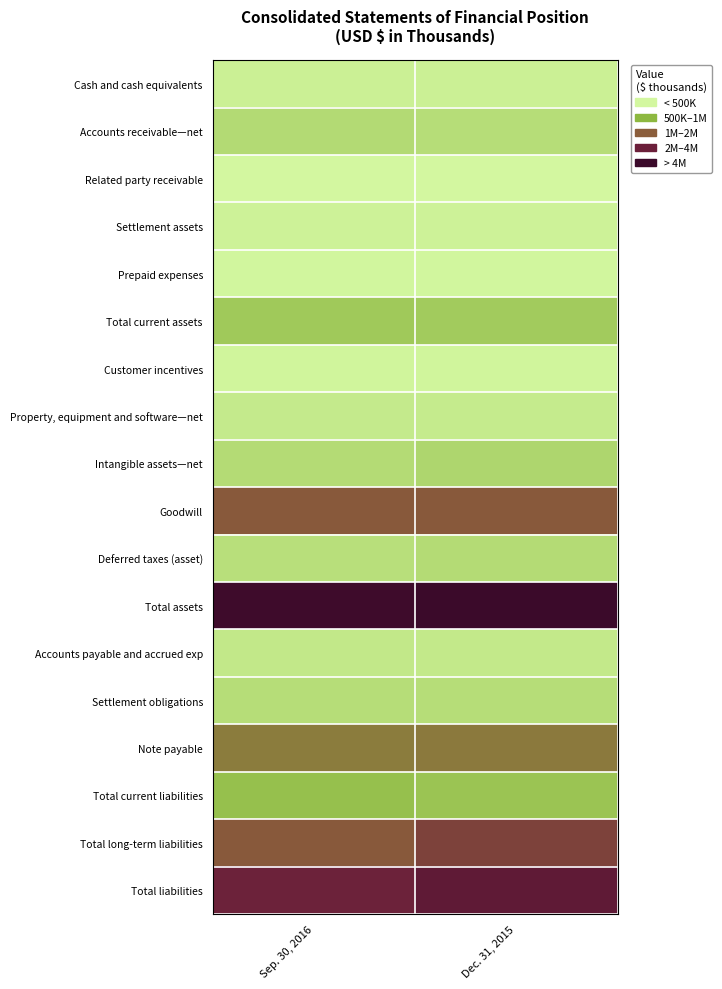

Rank the series at Sep. 30, 2016 from lowest to highest value.

Related party receivable, Prepaid expenses, Customer incentives, Settlement assets, Cash and cash equivalents, Property, equipment and software—net, Accounts payable and accrued exp, Deferred taxes (asset), Settlement obligations, Intangible assets—net, Accounts receivable—net, Total current assets, Total current liabilities, Note payable, Total long-term liabilities, Goodwill, Total liabilities, Total assets